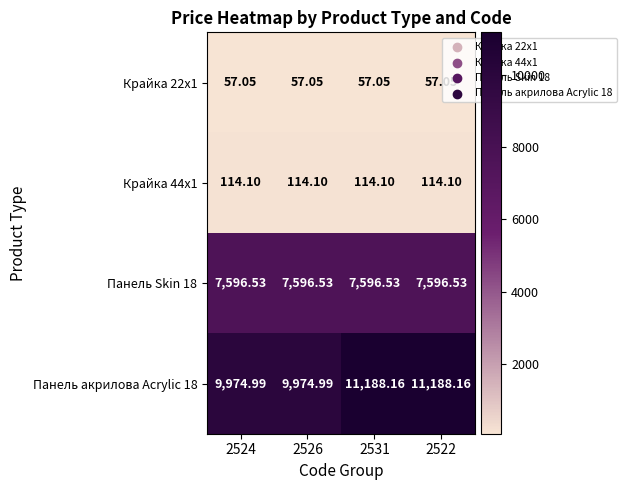

Count the number of categories in the chart.

4